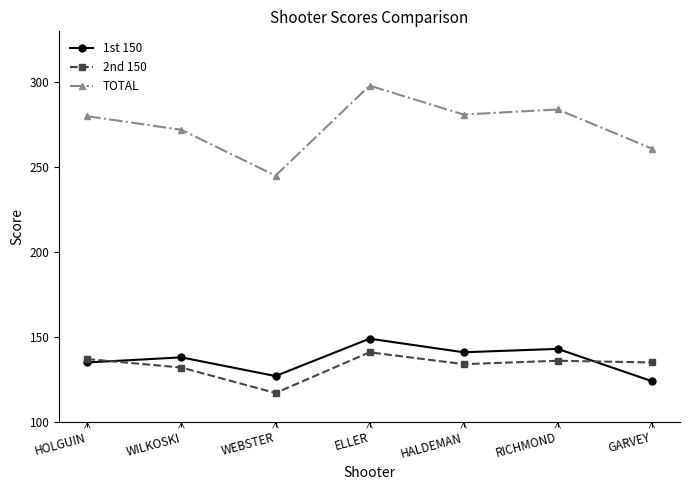

Is the value of 1st 150 at RICHMOND greater than the value of TOTAL at HOLGUIN?

No